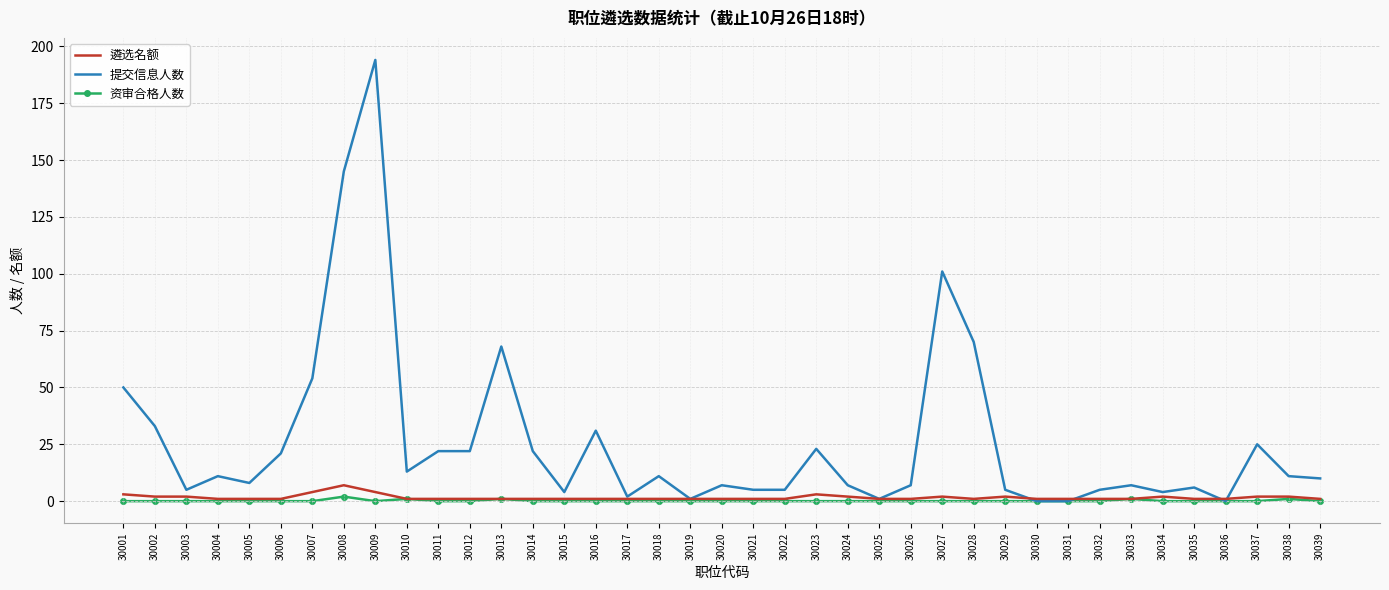

Reading left to right, list all the values displayed in this chart.

遴选名额: 3	2	2	1	1	1	4	7	4	1	1	1	1	1	1	1	1	1	1	1	1	1	3	2	1	1	2	1	2	1	1	1	1	2	1	1	2	2	1
提交信息人数: 50	33	5	11	8	21	54	145	194	13	22	22	68	22	4	31	2	11	1	7	5	5	23	7	1	7	101	70	5	0	0	5	7	4	6	0	25	11	10
资审合格人数: 0	0	0	0	0	0	0	2	0	1	0	0	1	0	0	0	0	0	0	0	0	0	0	0	0	0	0	0	0	0	0	0	1	0	0	0	0	1	0